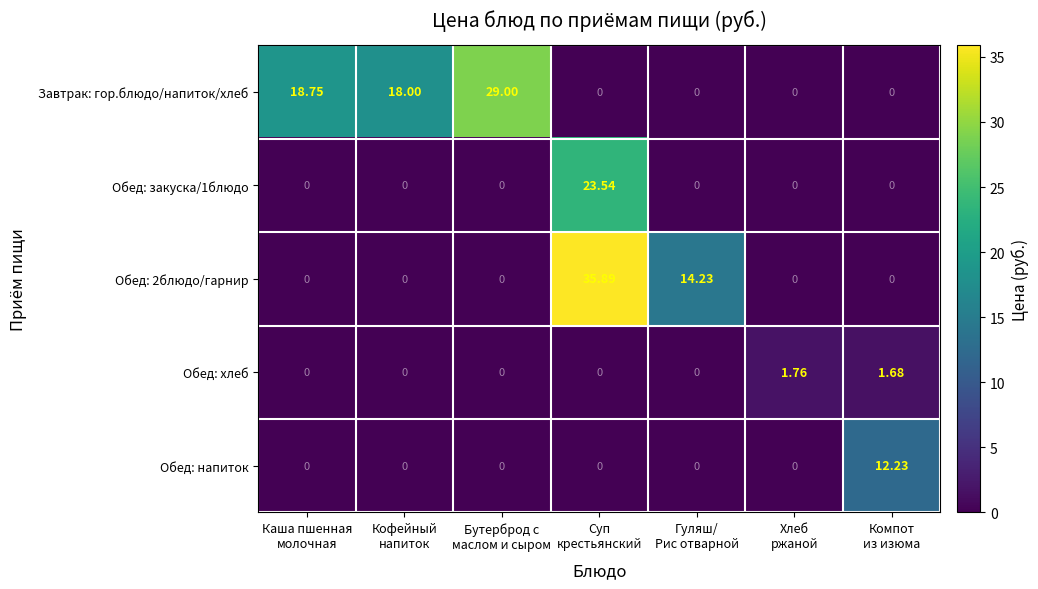

Which series has the largest total across all categories?

Завтрак: гор.блюдо/напиток/хлеб